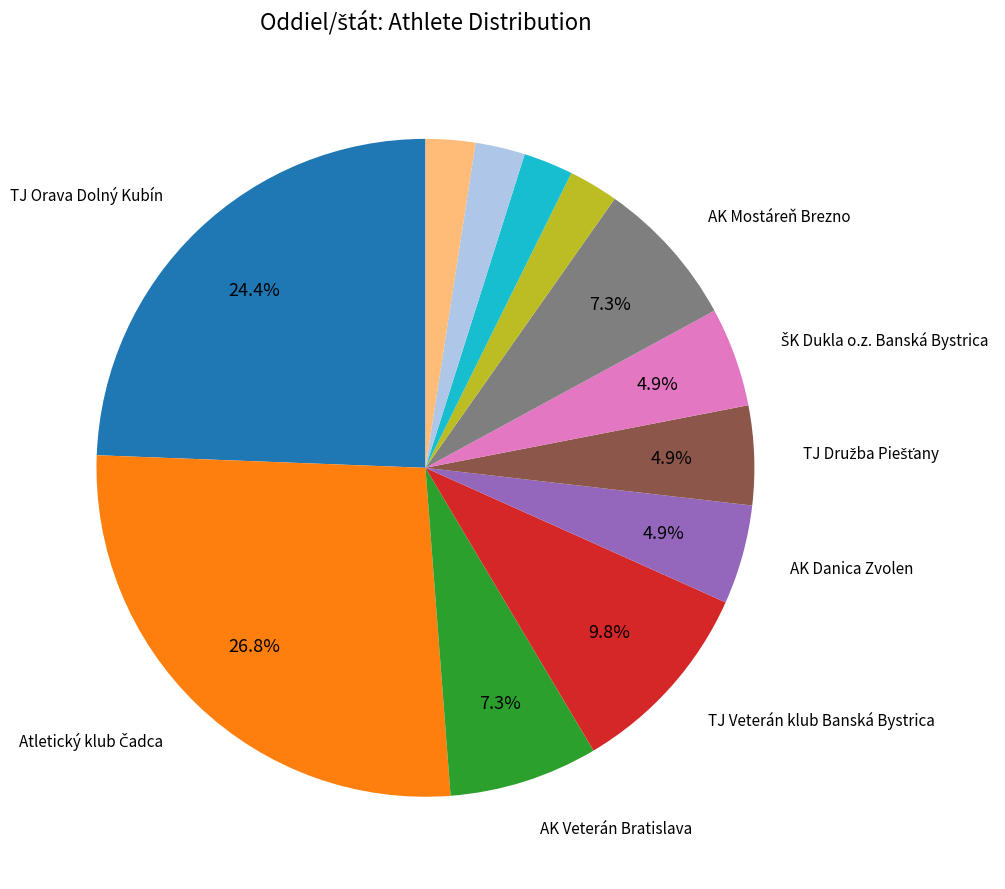

Is there a majority slice in this chart?

No